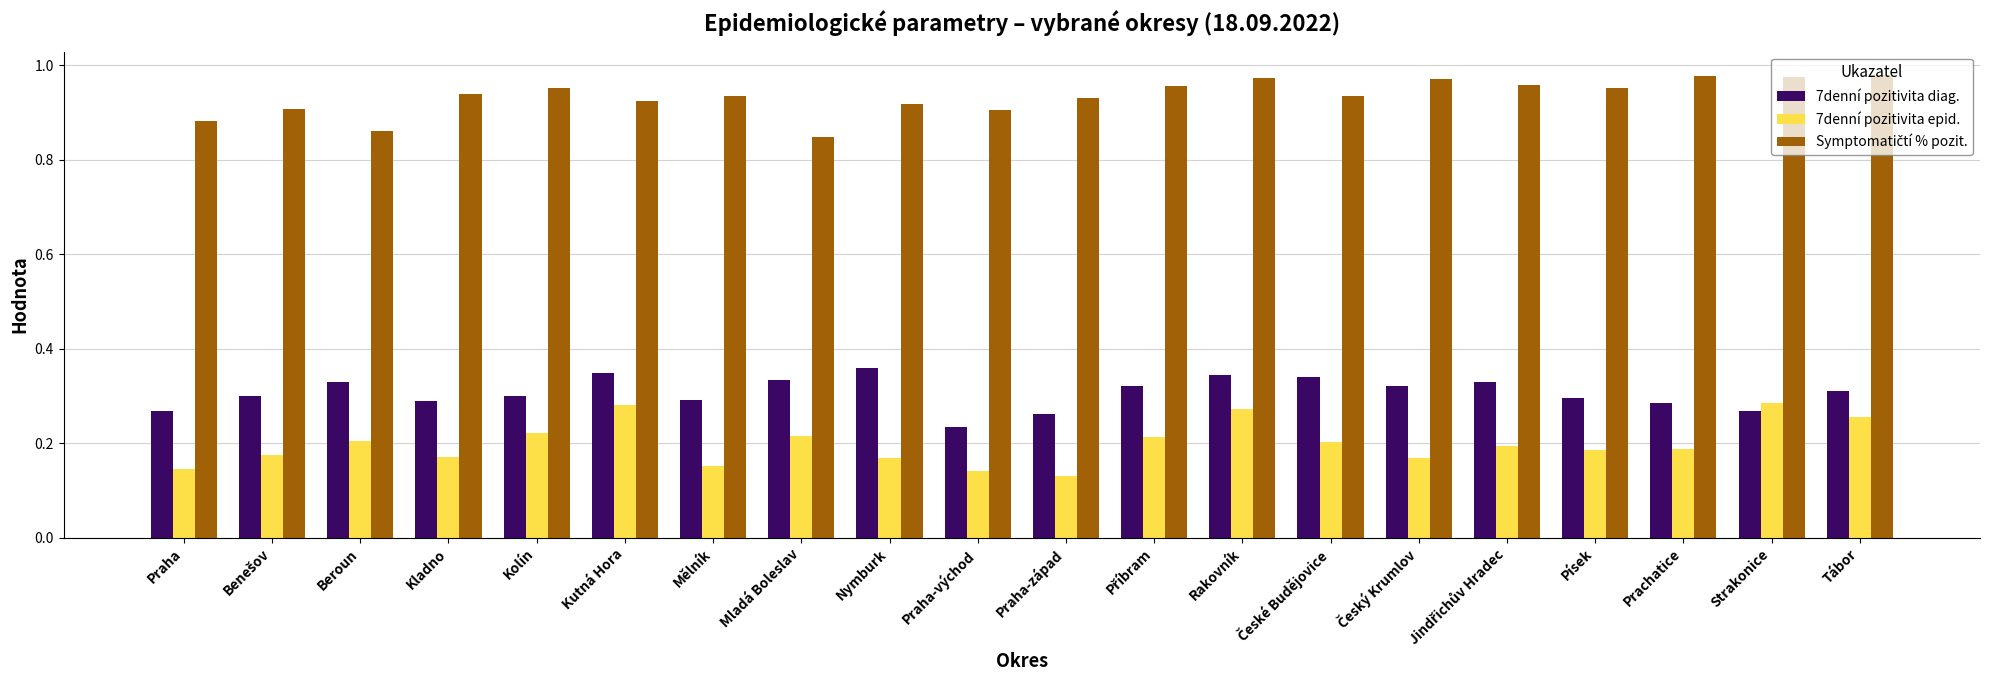

At which label is 7denní pozitivita epid. closest to 0?

Praha-západ